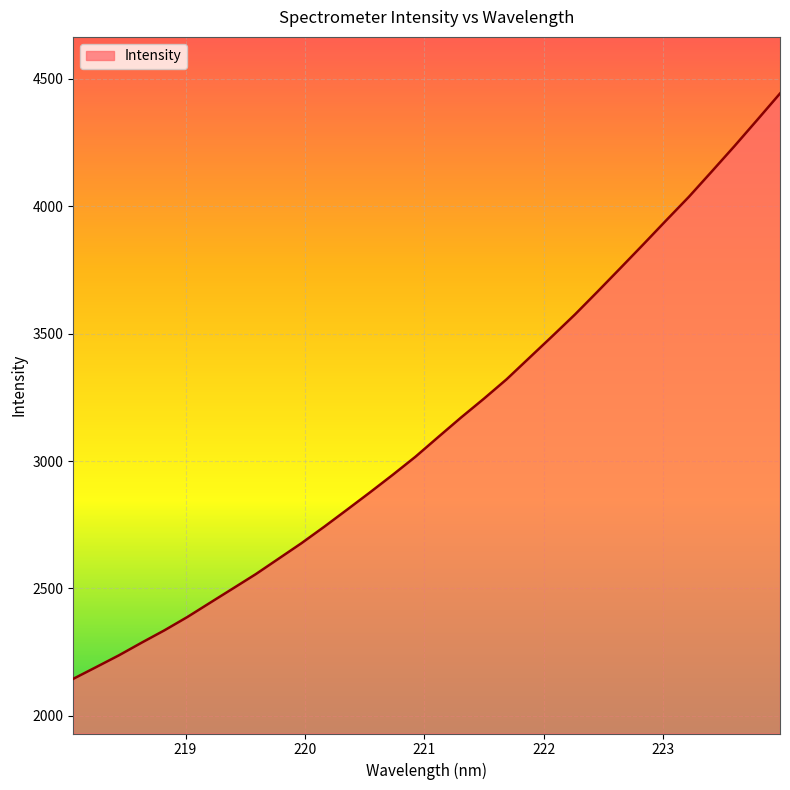

What is the difference between the maximum and minimum values?

2296.8